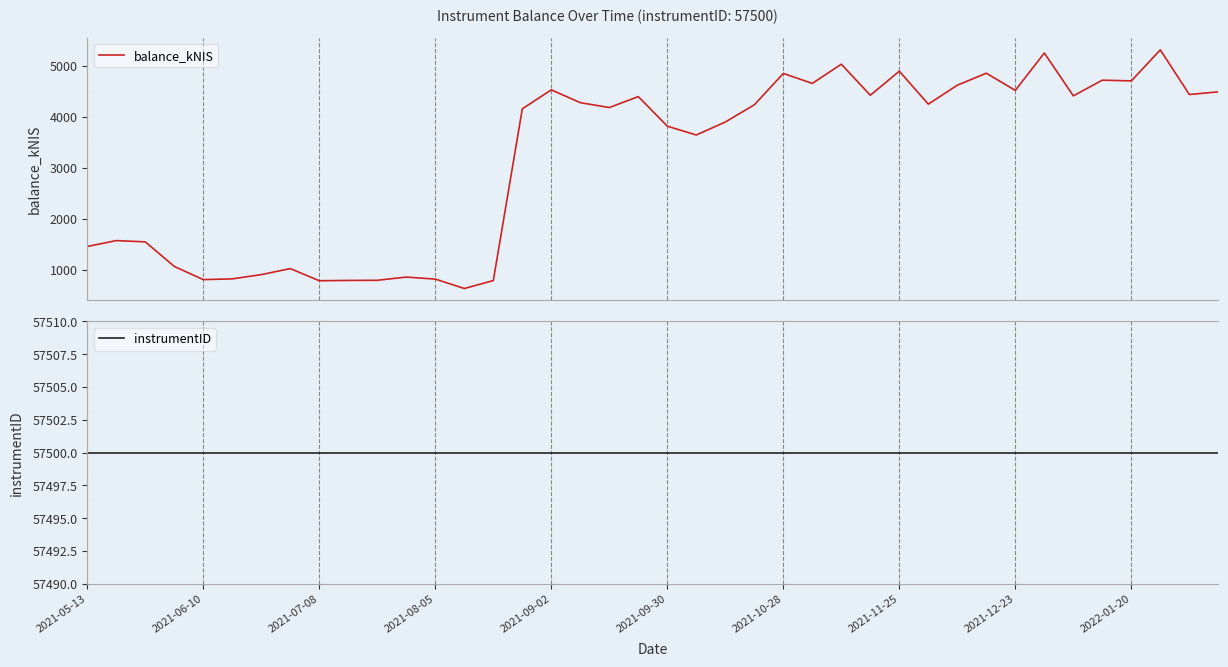

True or false: instrumentID has more than 2 interior local peaks.

False